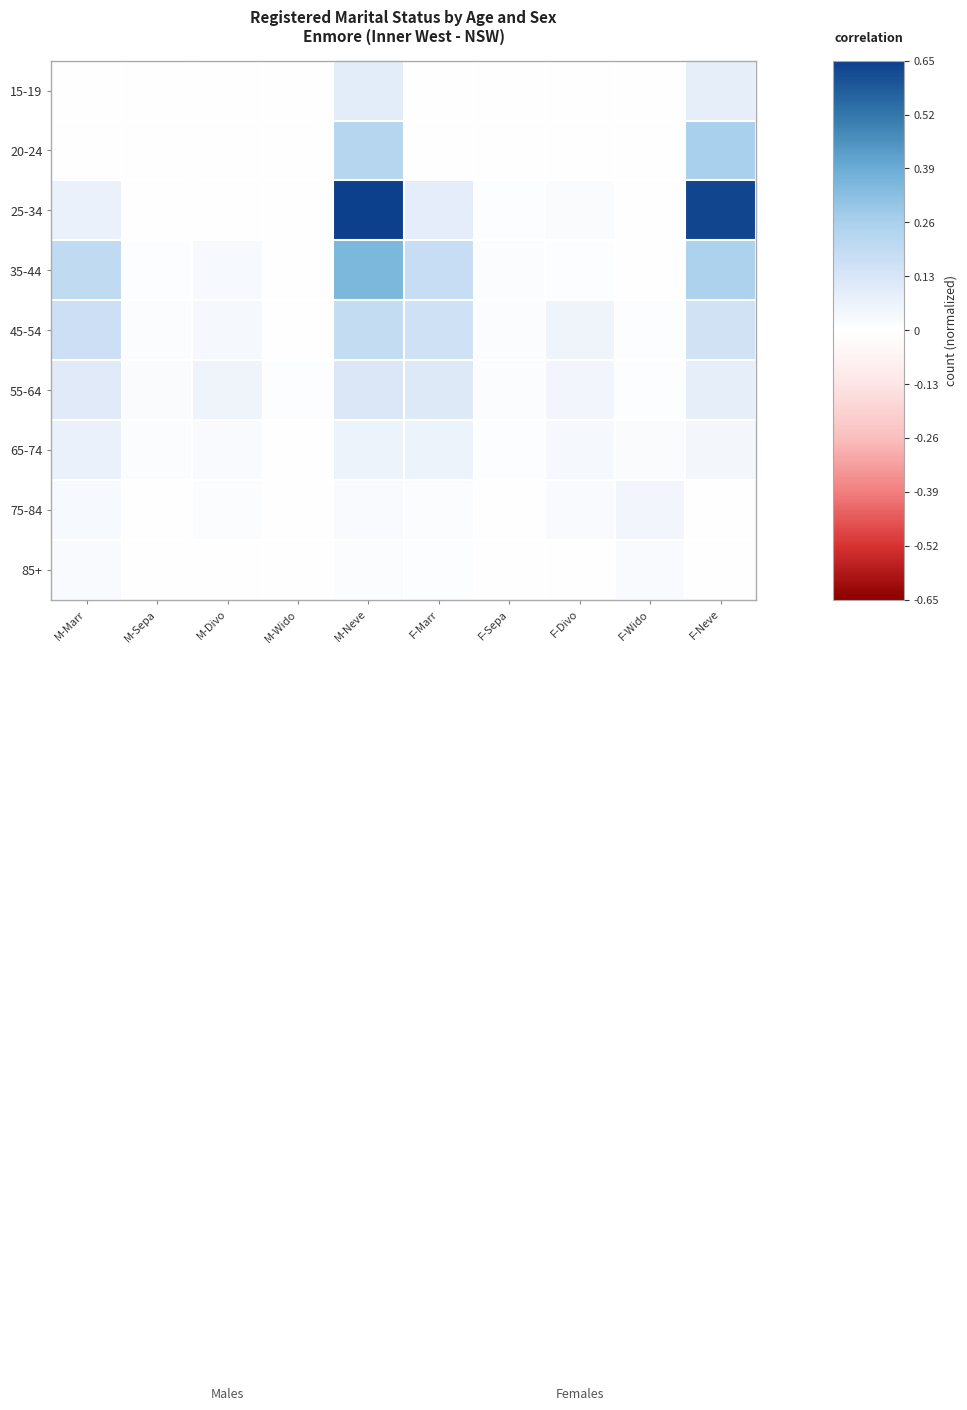

Count the number of data series in this chart.

9